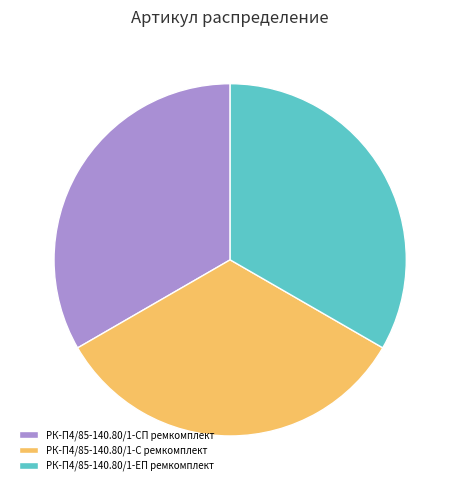

The РК-П4/85-140.80/1-С ремкомплект slice represents 33% of the pie. True or false?

True